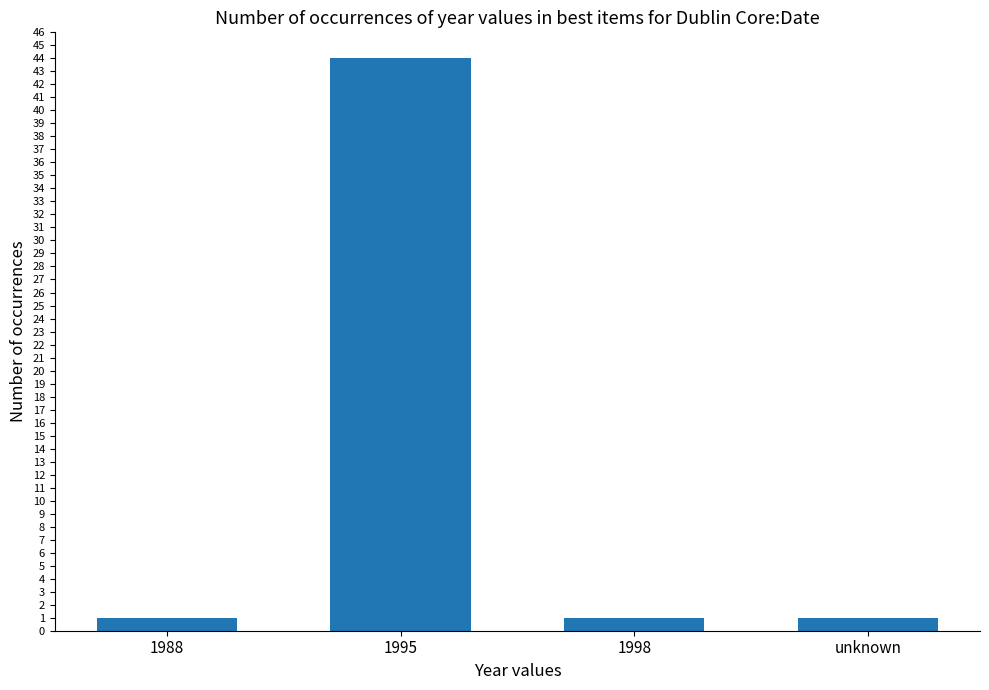

At which category does the chart reach its peak across all series?

1995